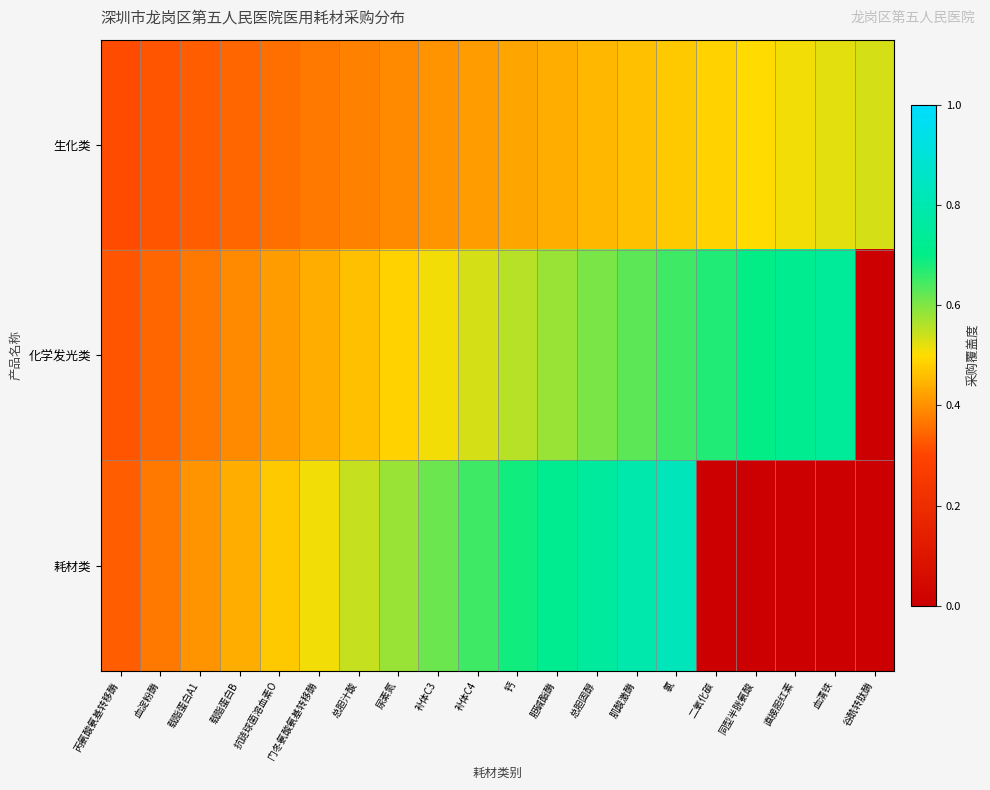

At how many categories does at least one series exceed 0?

20